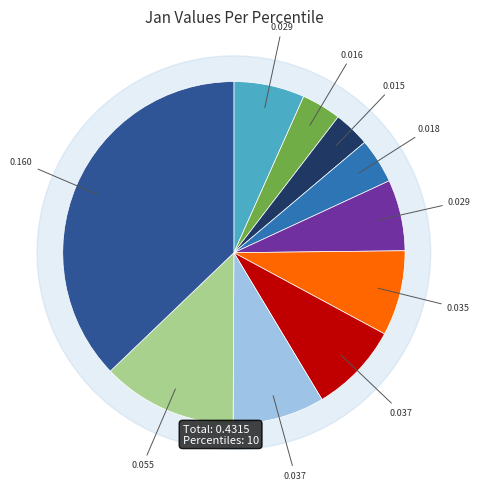

Which has a higher value, pct85 or pct35?

pct85